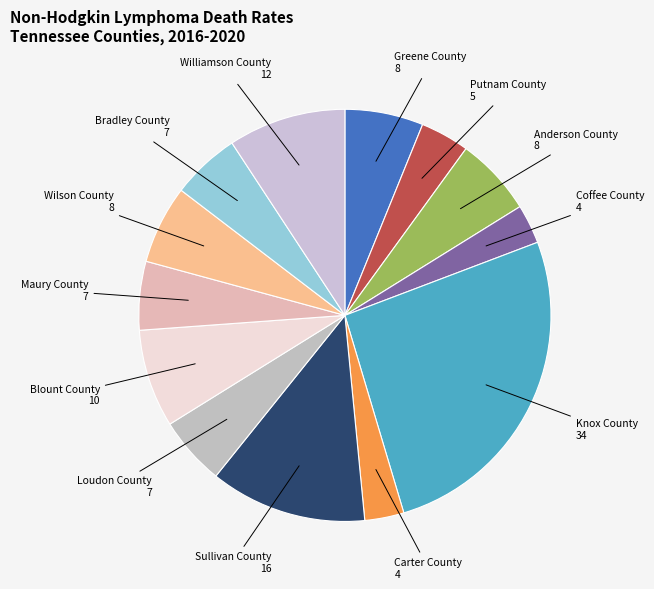

Which category has the smallest portion of the pie?

Coffee County